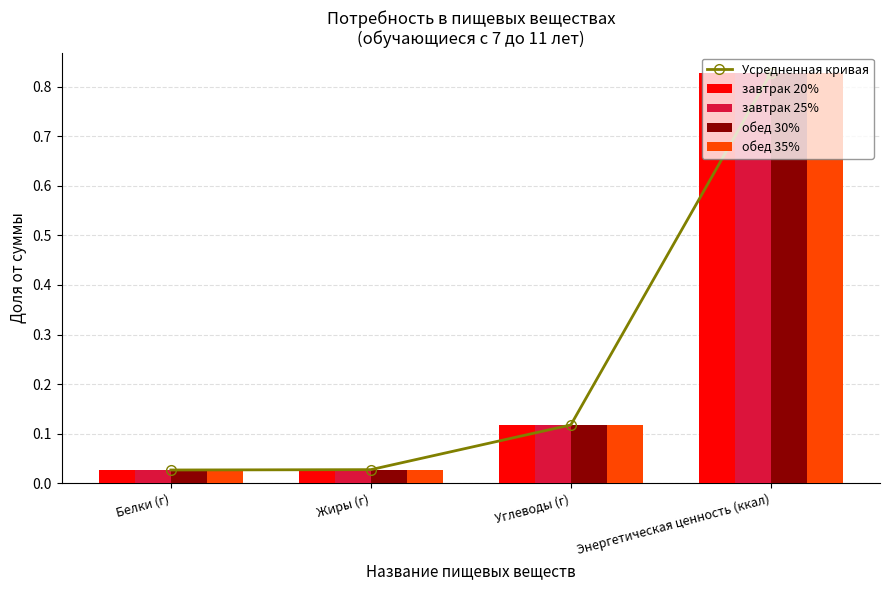

Which series has the largest range (max minus min)?

Усредненная кривая